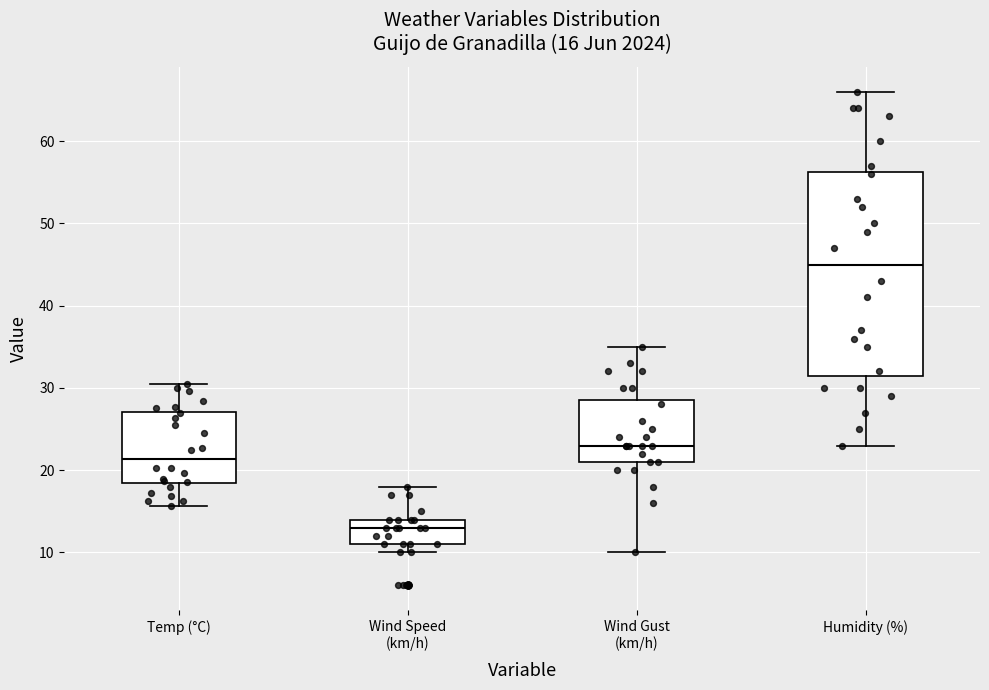

Which box's median line is the lowest?

Wind Speed (km/h)